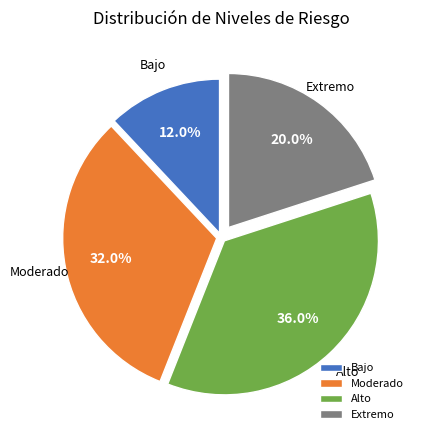

To the nearest percent, what percentage of the pie is Bajo?

12%